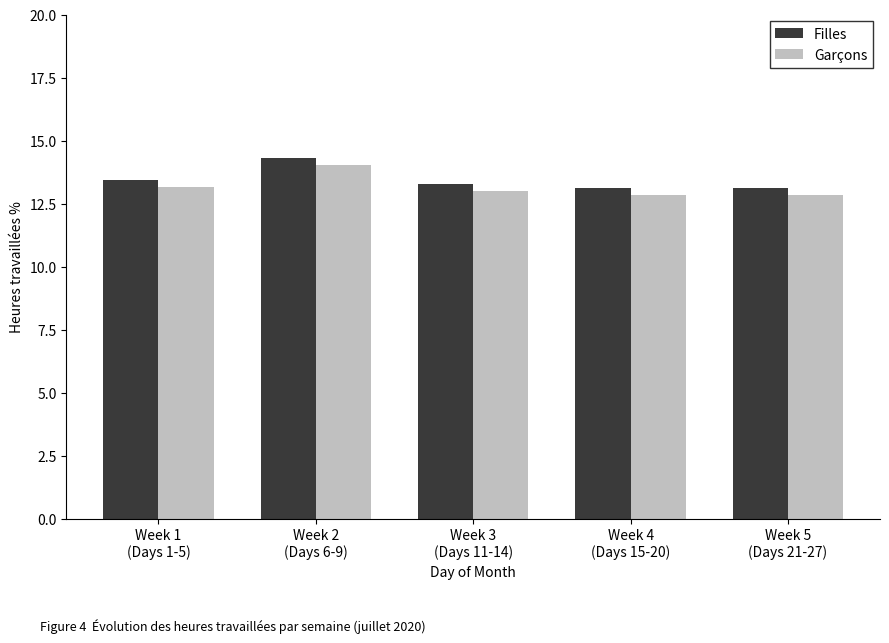

What is the label of the 1st bar from the right?

Week 5
(Days 21-27)